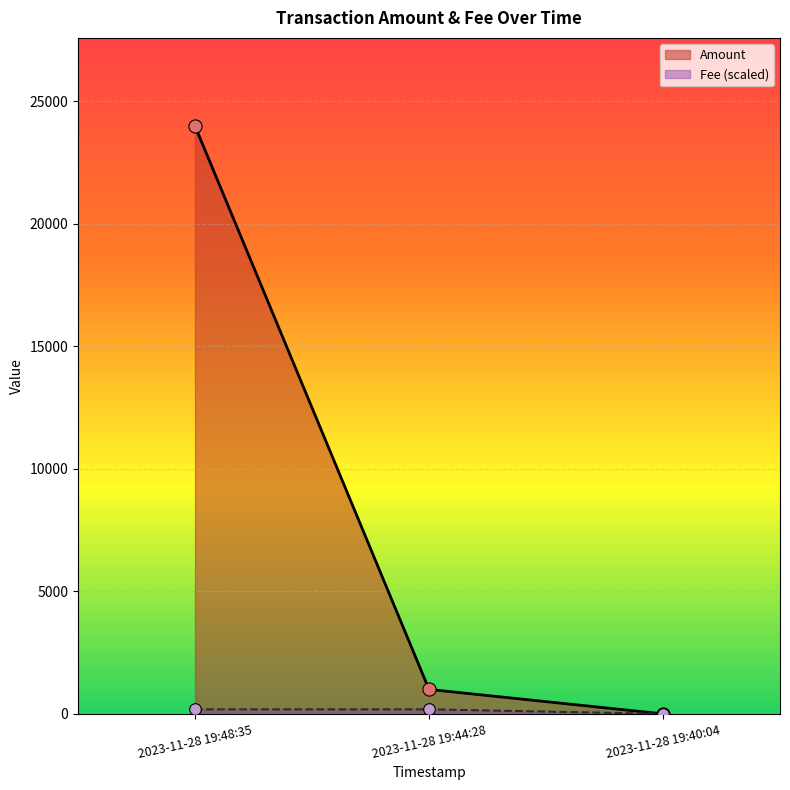

At which category is the sum across all series the highest?

2023-11-28 19:48:35